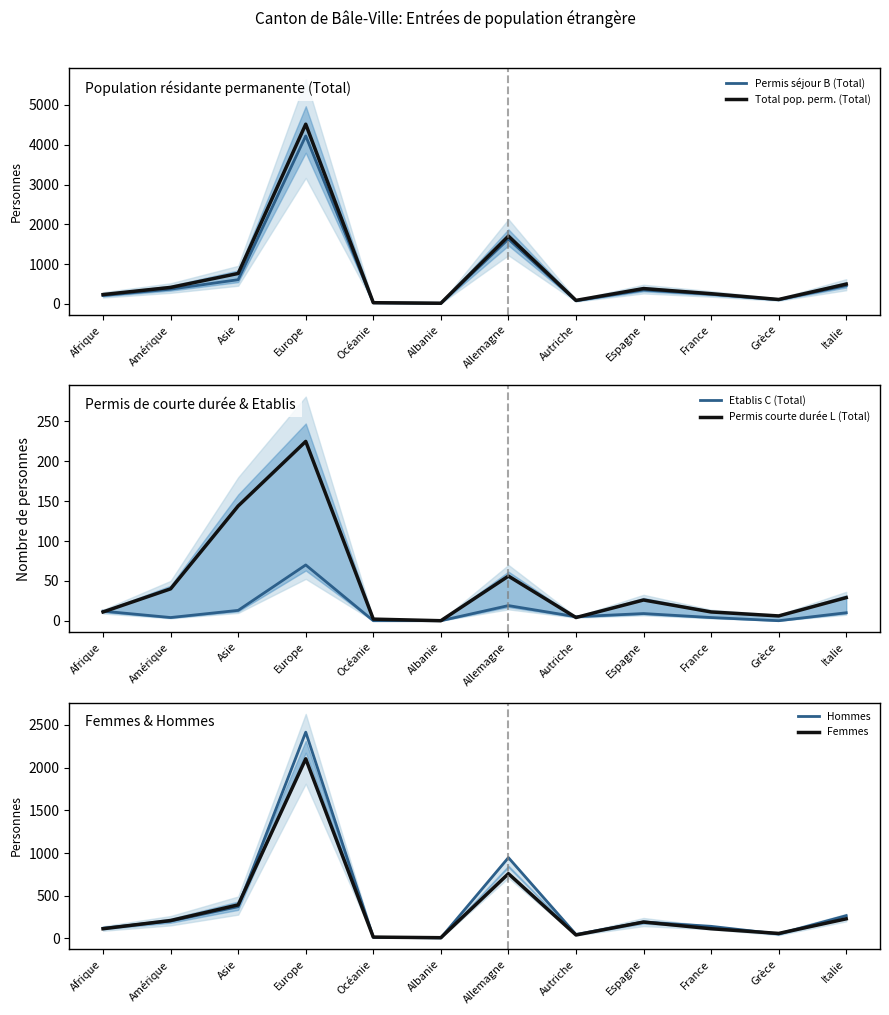

Where is the first local maximum for Permis courte durée L (Total)?

Europe